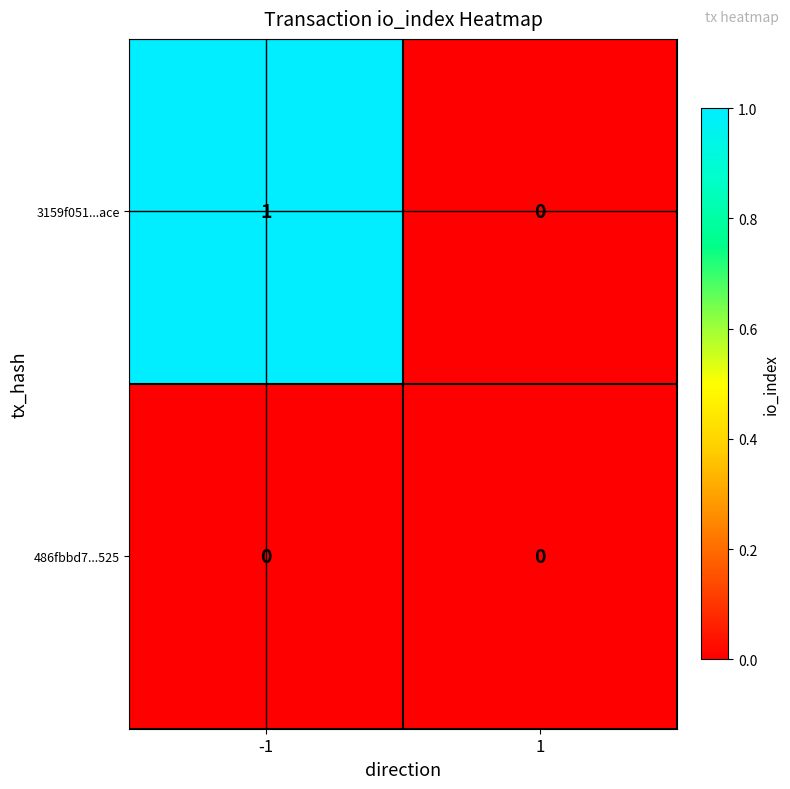

What is the total value across all series at -1?

1